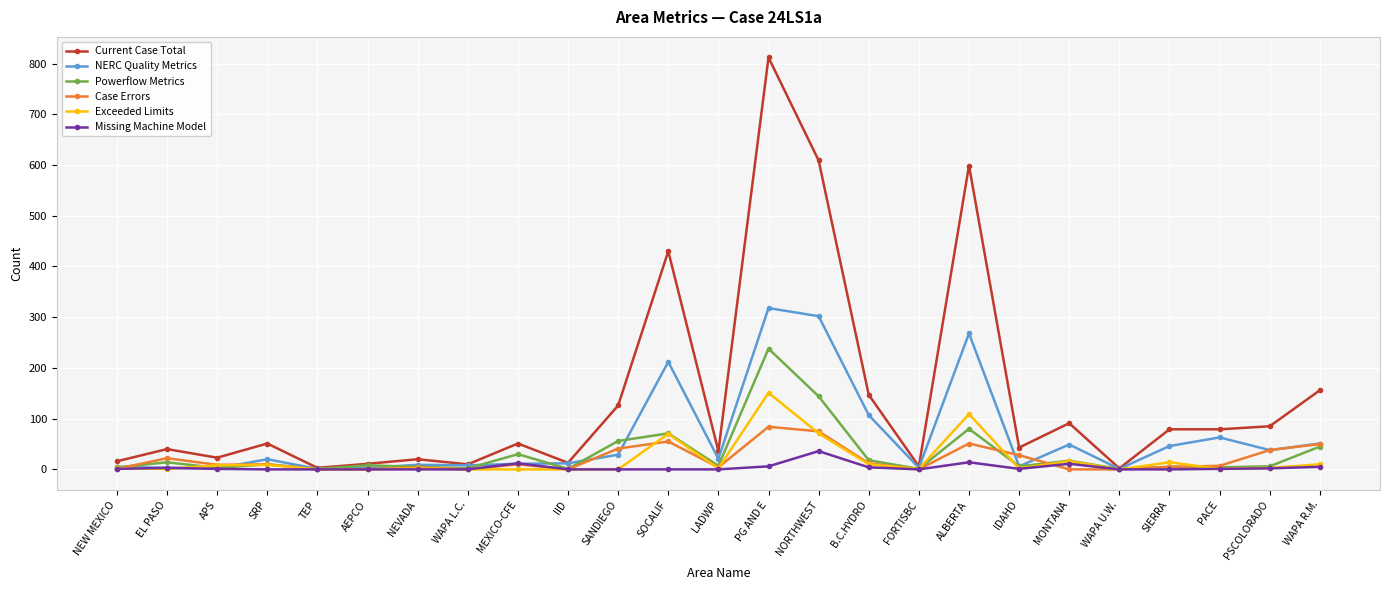

Between EL PASO and WAPA R.M., which series saw the biggest shift?

Current Case Total